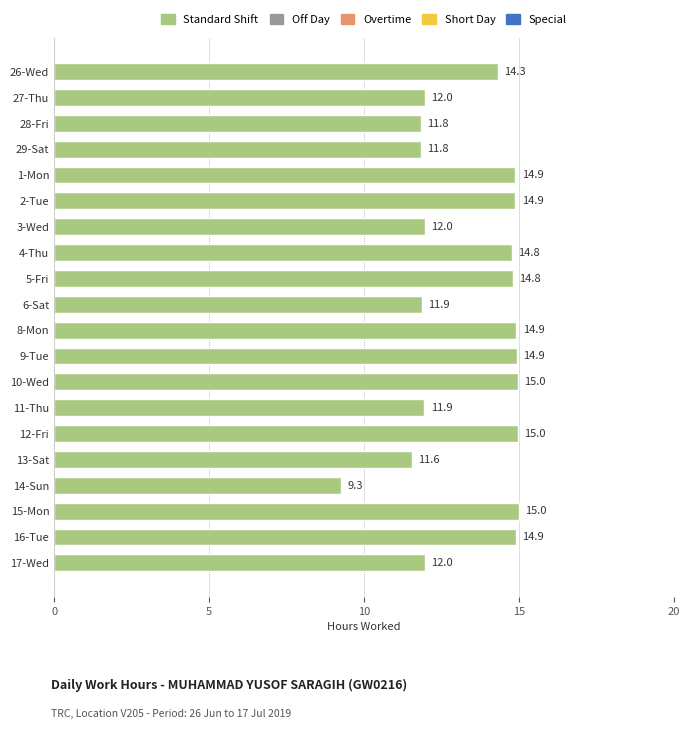

What is the ratio of the value at 17-Wed to the value at 12-Fri?

0.8